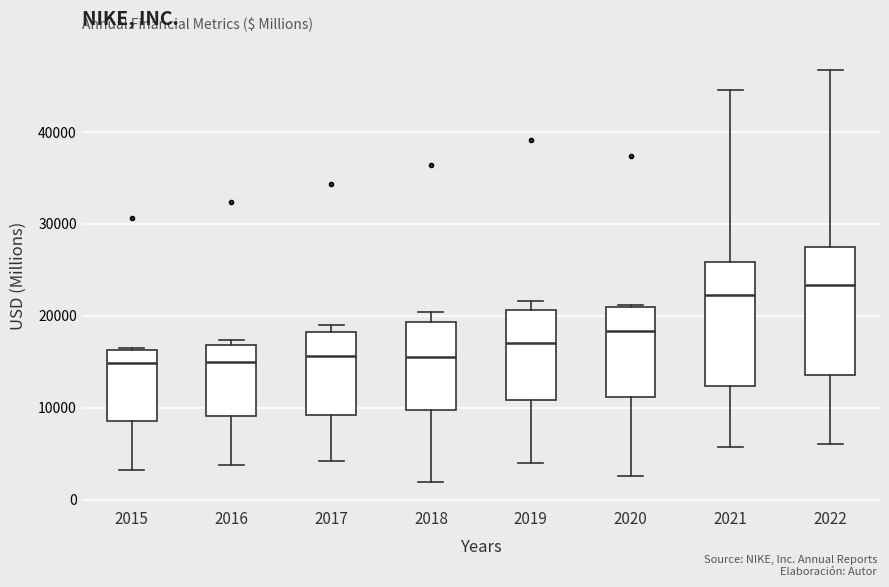

Where does the median line of the box at x = 2018 sit on the y-axis? The values are not printed on the chart, so give them approximately, as read against the axis.

16000